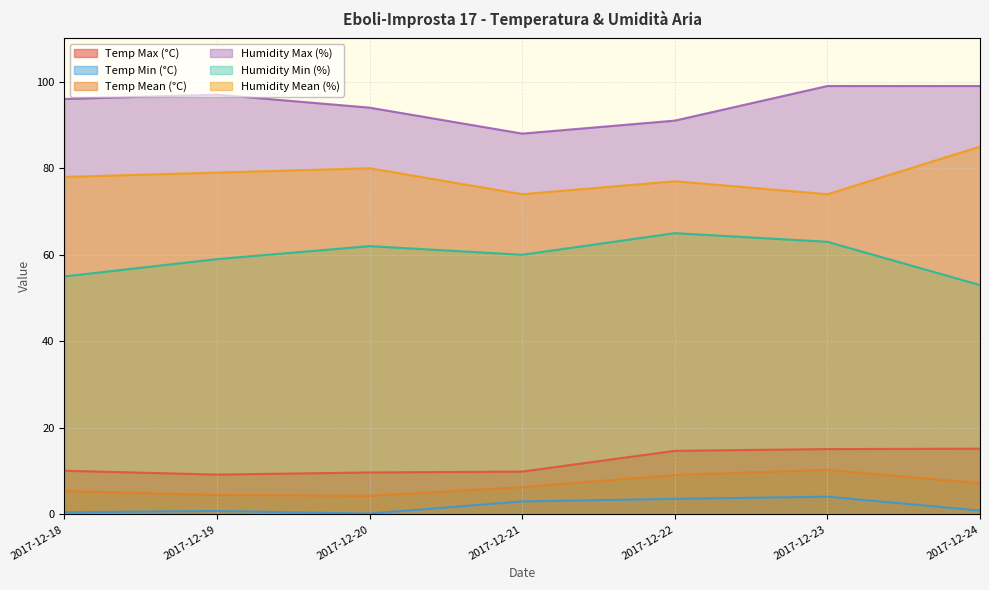

At which label does Temp Mean (°C) reach its peak?

2017-12-23